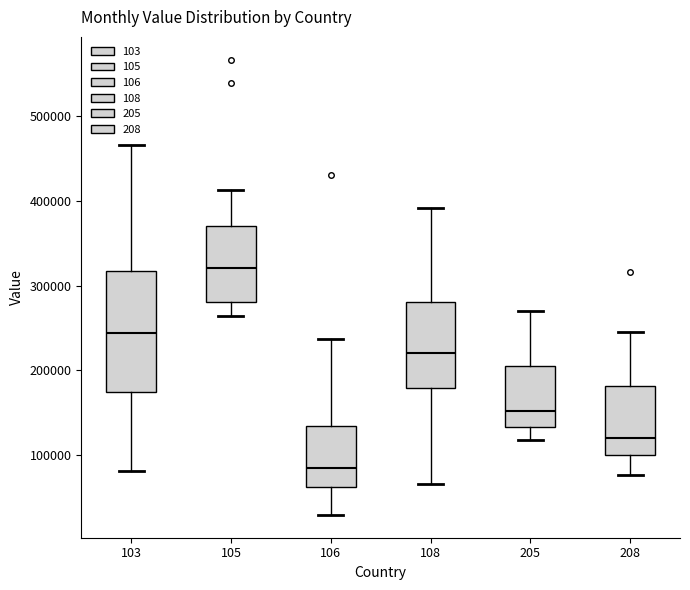

Reading left to right, read every box against the y-axis: the position of its median line, the range the box covers, and the ends of its whiskers. The values are not printed on the chart, so give them approximately, as read against the axis.

103: median 240000, box 170000 to 320000, whiskers 80000 to 470000
105: median 320000, box 280000 to 370000, whiskers 260000 to 410000
106: median 90000, box 60000 to 130000, whiskers 30000 to 240000
108: median 220000, box 180000 to 280000, whiskers 70000 to 390000
205: median 150000, box 130000 to 210000, whiskers 120000 to 270000
208: median 120000, box 100000 to 180000, whiskers 80000 to 240000